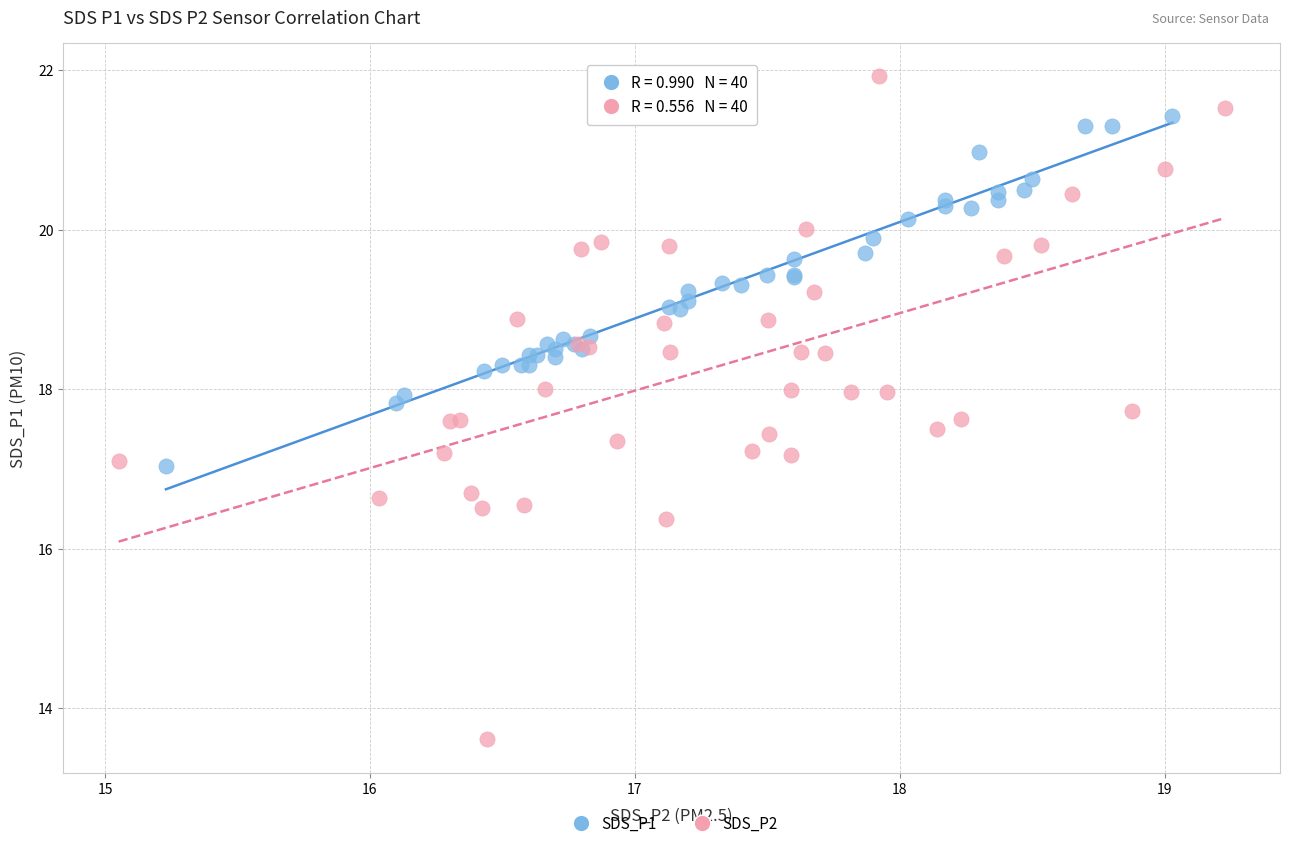

Which series contains the lowest Y value?

SDS_P2